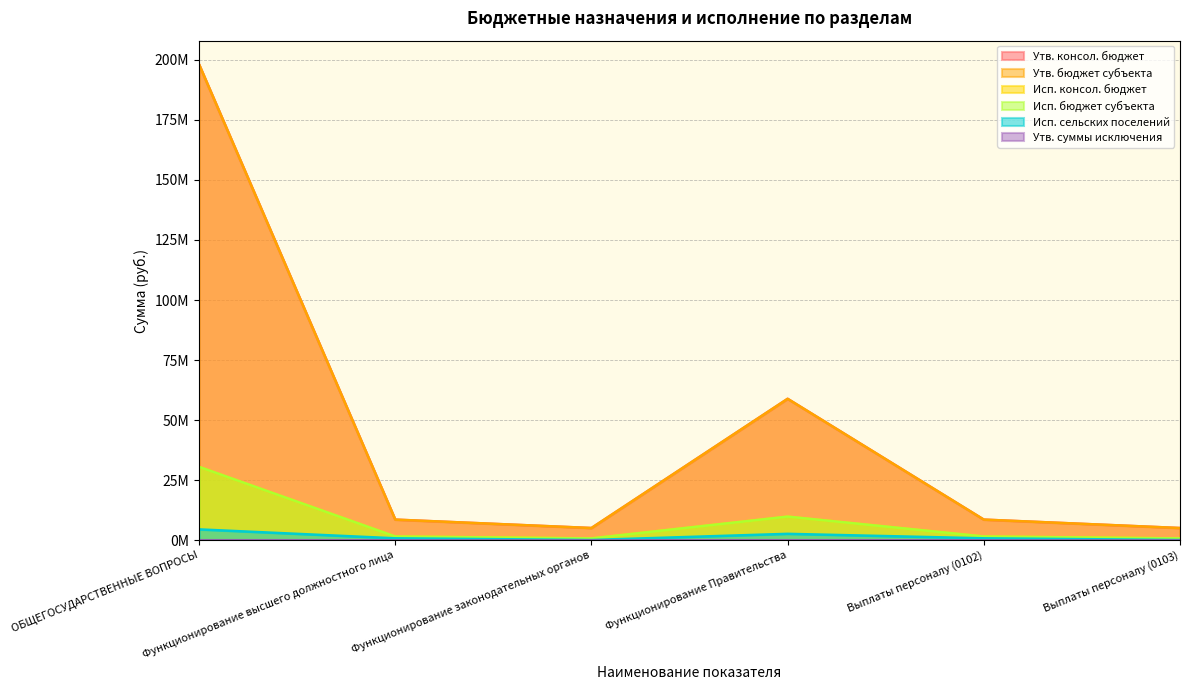

Reading left to right, list all the values displayed in this chart.

Утв. консол. бюджет: ОБЩЕГОСУДАРСТВЕННЫЕ ВОПРОСЫ=198014847.3	Функционирование высшего должностного лица=8625778.0	Функционирование законодательных органов=5125908.0	Функционирование Правительства=58893921.6	Выплаты персоналу (0102)=8625778.0	Выплаты персоналу (0103)=5125908.0
Исп. консол. бюджет: ОБЩЕГОСУДАРСТВЕННЫЕ ВОПРОСЫ=30577523.4	Функционирование высшего должностного лица=1592974.0	Функционирование законодательных органов=799394.6	Функционирование Правительства=9869121.6	Выплаты персоналу (0102)=1592974.0	Выплаты персоналу (0103)=799394.6
Исп. бюджет субъекта: ОБЩЕГОСУДАРСТВЕННЫЕ ВОПРОСЫ=30577523.4	Функционирование высшего должностного лица=1592974.0	Функционирование законодательных органов=799394.6	Функционирование Правительства=9869121.6	Выплаты персоналу (0102)=1592974.0	Выплаты персоналу (0103)=799394.6
Утв. бюджет субъекта: ОБЩЕГОСУДАРСТВЕННЫЕ ВОПРОСЫ=198014847.3	Функционирование высшего должностного лица=8625778.0	Функционирование законодательных органов=5125908.0	Функционирование Правительства=58893921.6	Выплаты персоналу (0102)=8625778.0	Выплаты персоналу (0103)=5125908.0
Исп. сельских поселений: ОБЩЕГОСУДАРСТВЕННЫЕ ВОПРОСЫ=4560898.4	Функционирование высшего должностного лица=852080.9	Функционирование законодательных органов=153800.2	Функционирование Правительства=2708429.8	Выплаты персоналу (0102)=852080.9	Выплаты персоналу (0103)=153800.2